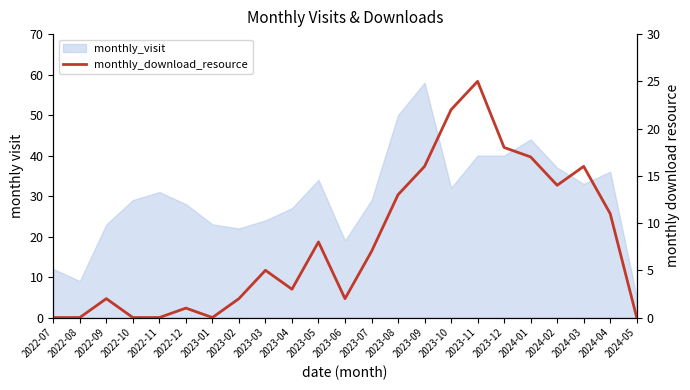

Reading left to right, list all the values displayed in this chart.

2022-07=0	2022-08=0	2022-09=2	2022-10=0	2022-11=0	2022-12=1	2023-01=0	2023-02=2	2023-03=5	2023-04=3	2023-05=8	2023-06=2	2023-07=7	2023-08=13	2023-09=16	2023-10=22	2023-11=25	2023-12=18	2024-01=17	2024-02=14	2024-03=16	2024-04=11	2024-05=0